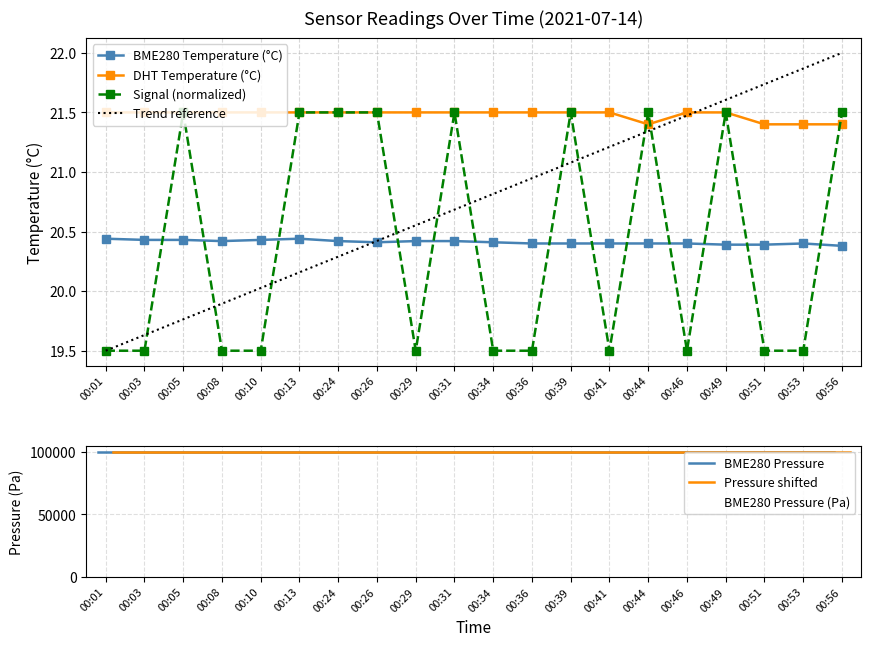

Is the value of Trend reference at 00:26 greater than the value of DHT Temperature (°C) at 00:56?

No